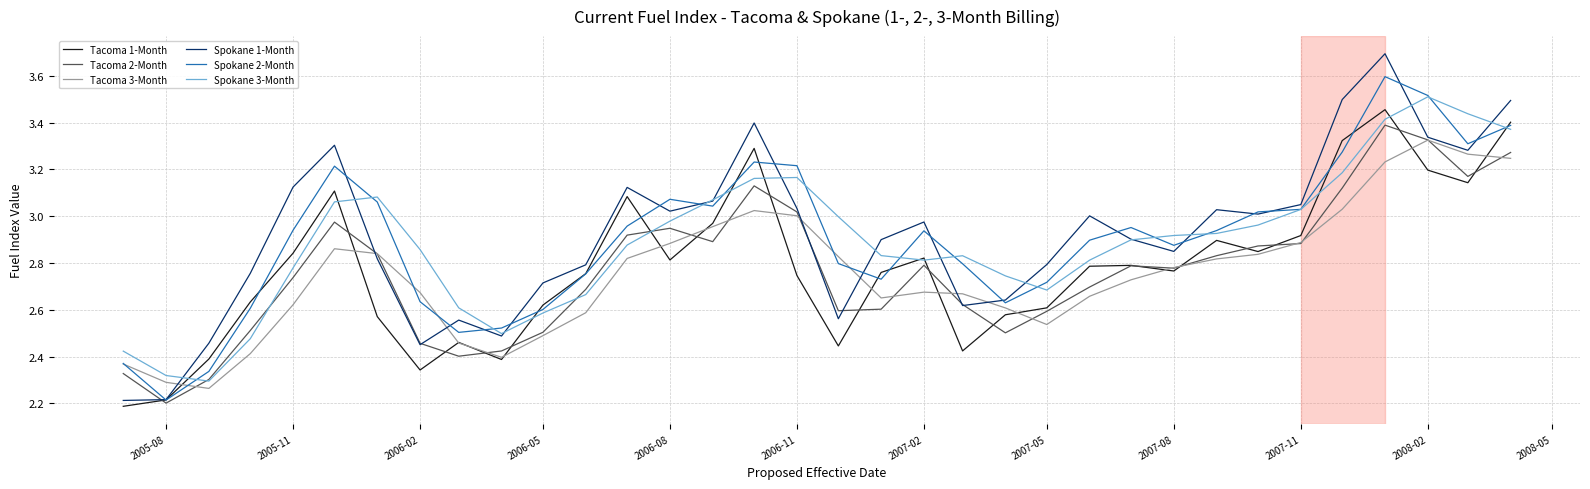

What is the minimum value shown in the chart?

2.2